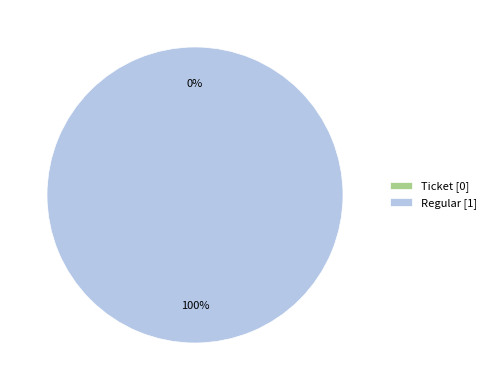

How many segments does this pie chart have?

2